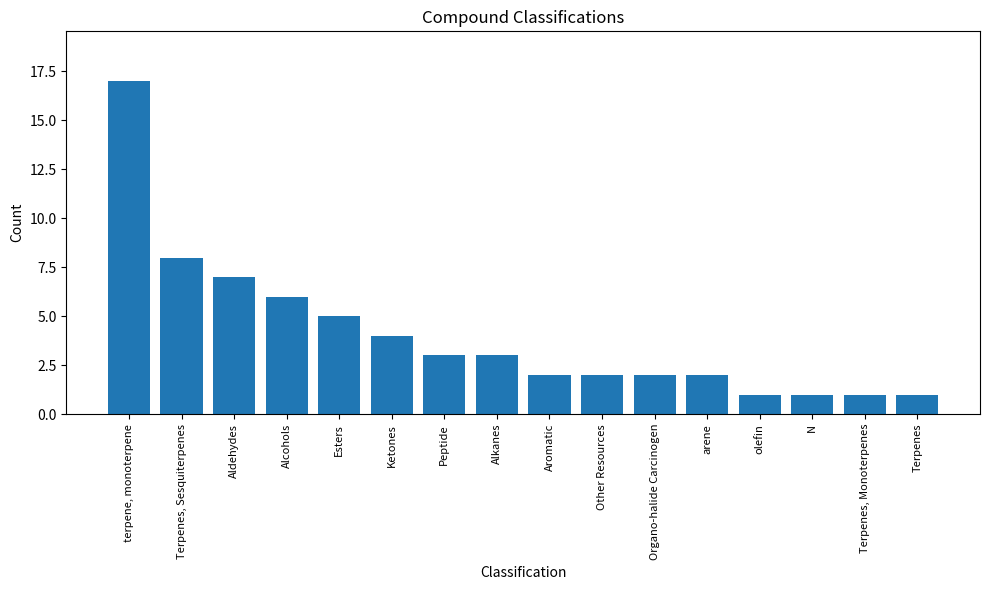

Is it true that the value at Terpenes, Monoterpenes is 1?

True